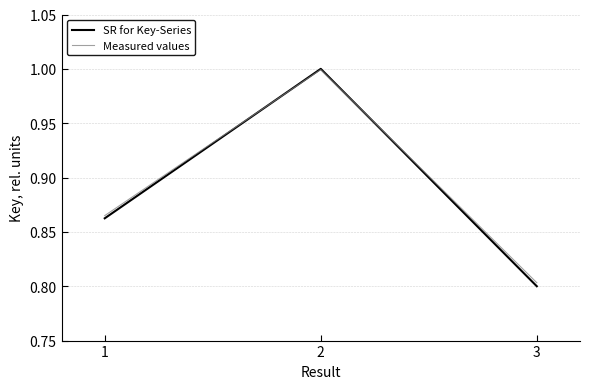

Does the chart have visible grid lines?

Yes